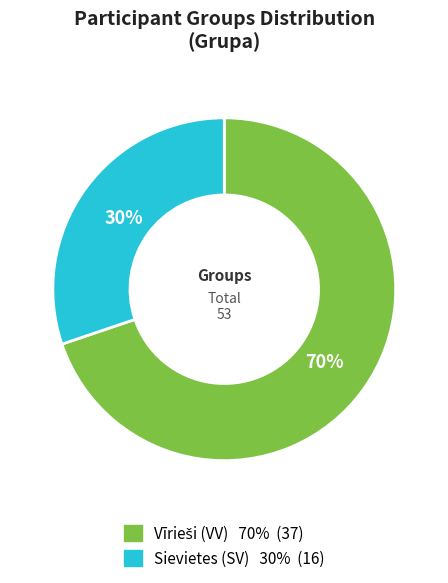

To the nearest percent, what is the difference between the largest and smallest slice percentages?

40%